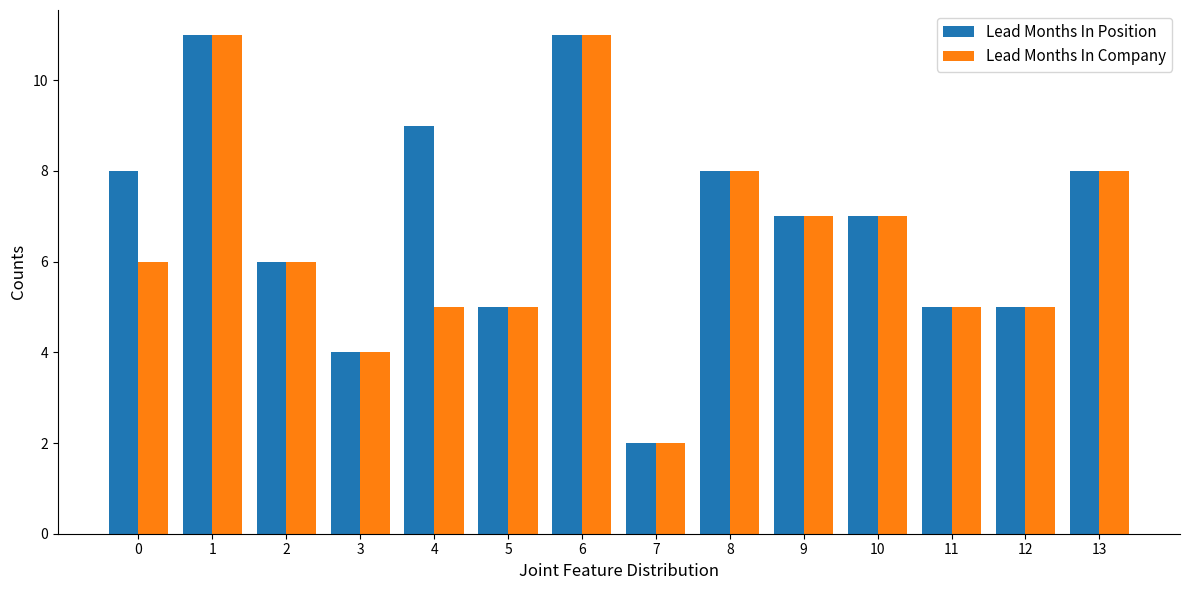

Is the value of Lead Months In Position at 0 greater than the value of Lead Months In Company at 5?

Yes